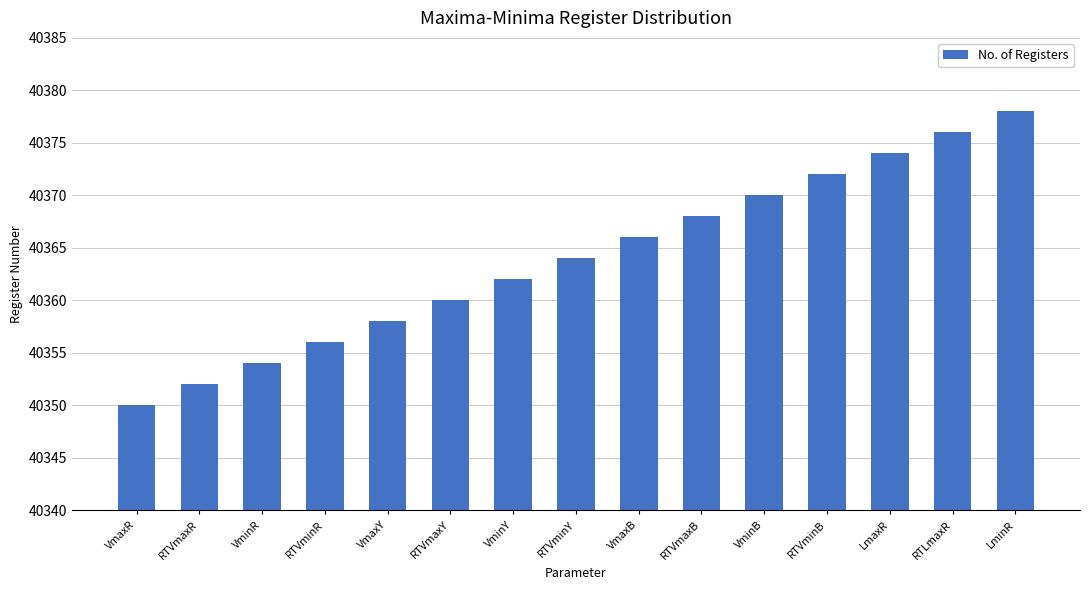

Count the number of categories in the chart.

15